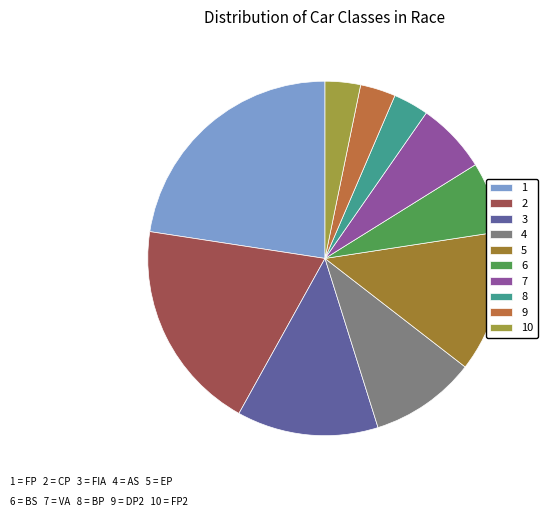

To the nearest percent, what is the difference between the largest and smallest slice percentages?

19%